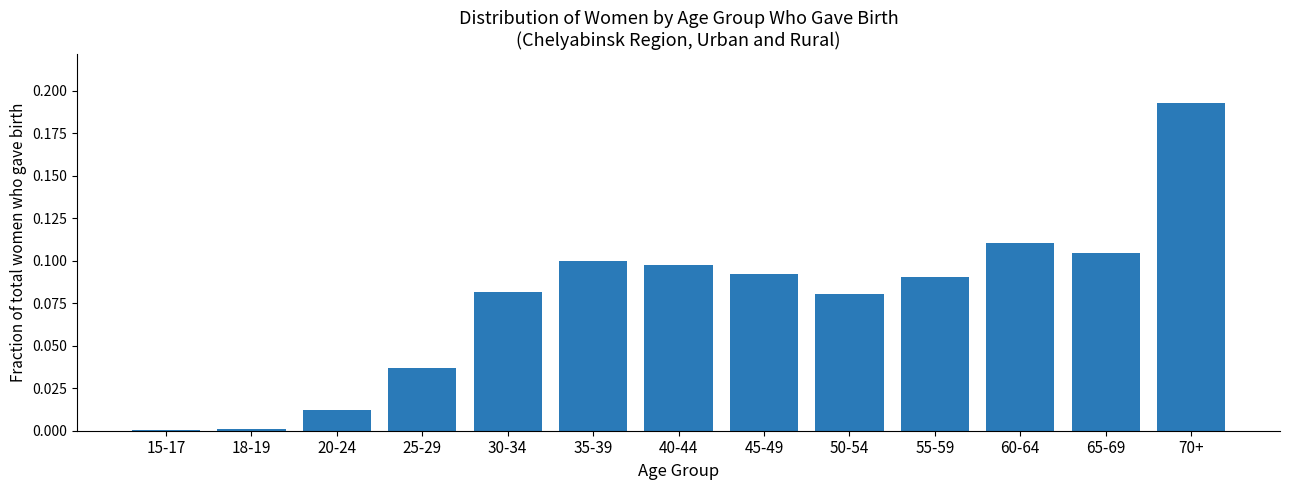

Is it true that the value at 25-29 is 0.0?

True